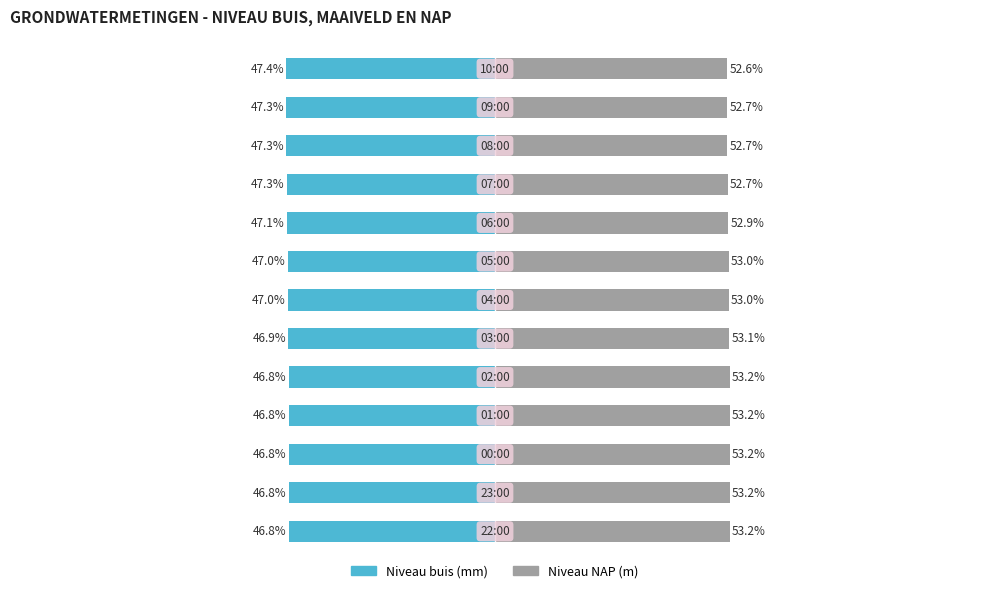

Are the bars grouped side by side (vs. stacked)?

Yes